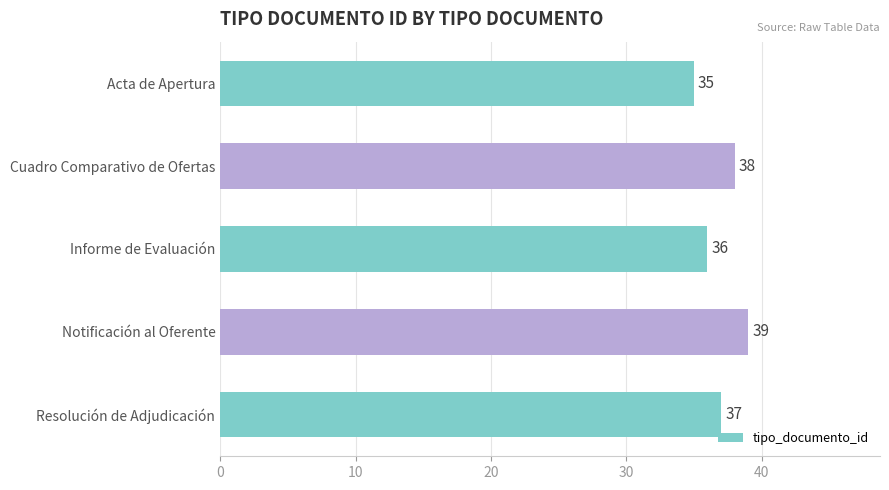

Is it true that the value at Notificación al Oferente is 39?

True